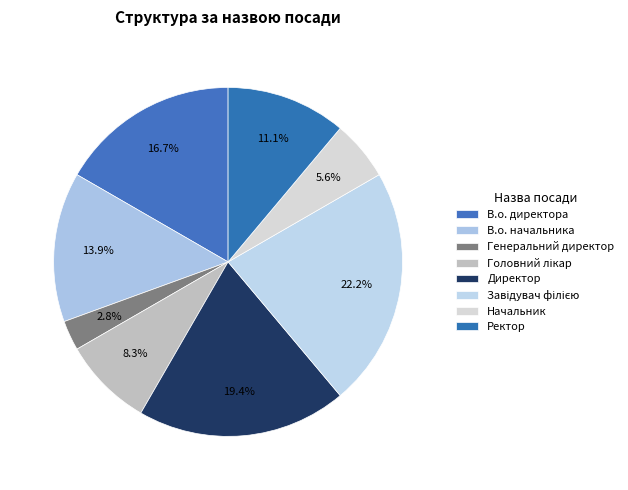

Count the number of slices in the pie.

8